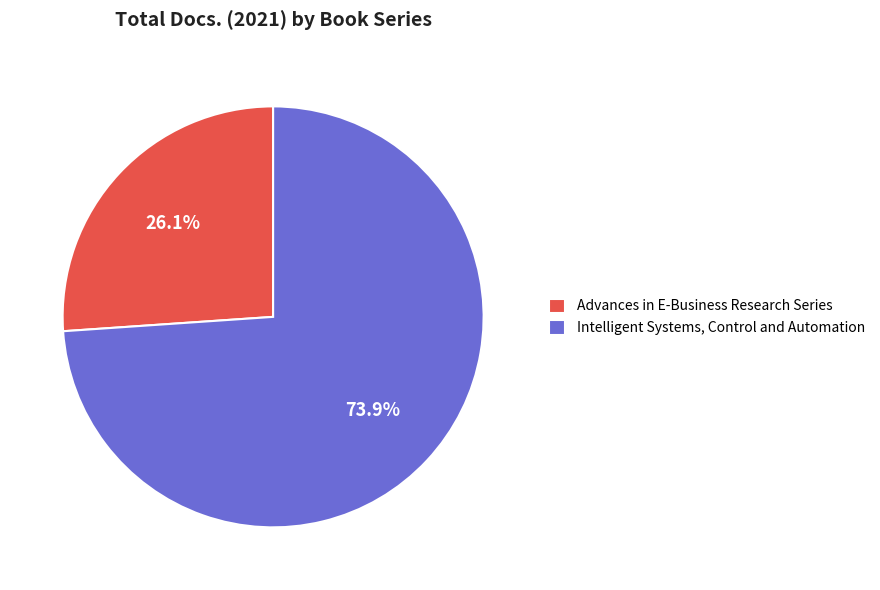

To the nearest percent, what percentage of the pie is Advances in E-Business Research Series?

26%